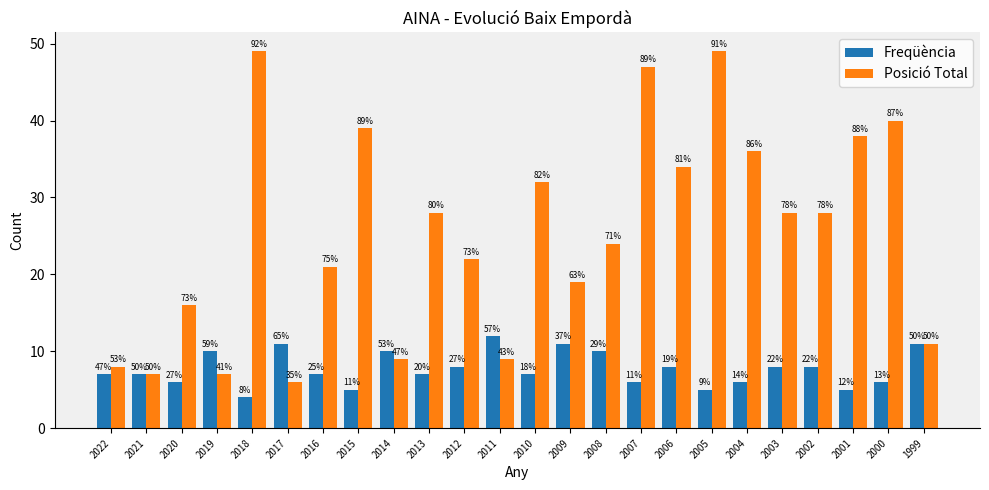

Which has a higher value, 2006 or 2014?

2014